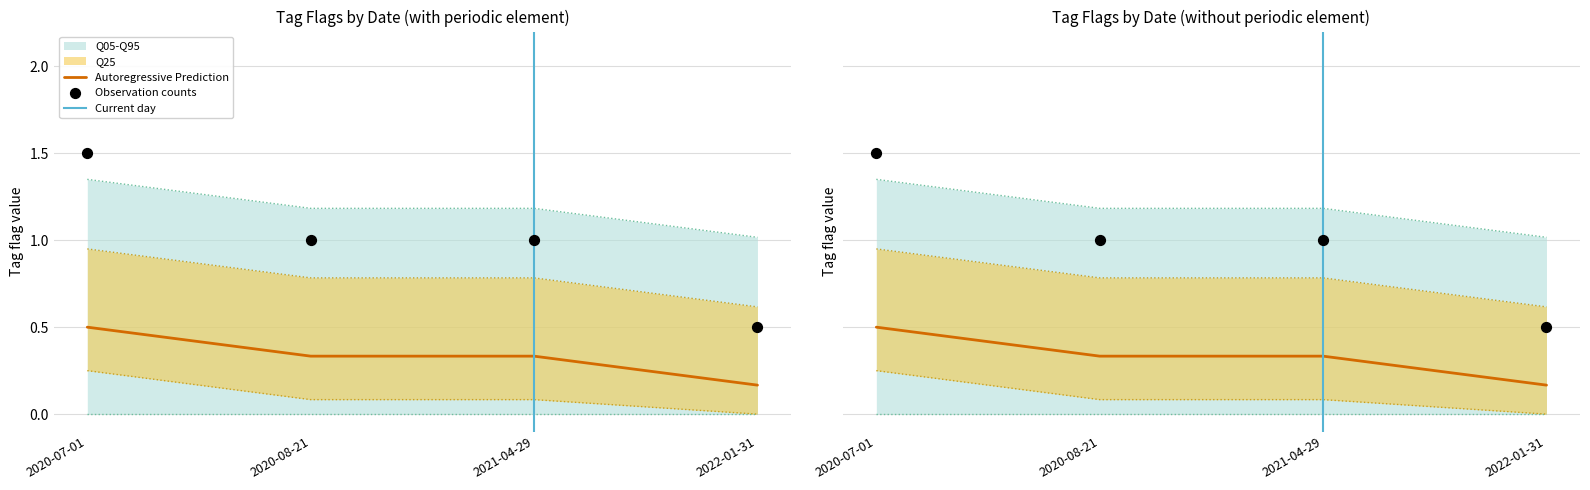

At how many categories does at least one series exceed 0?

4